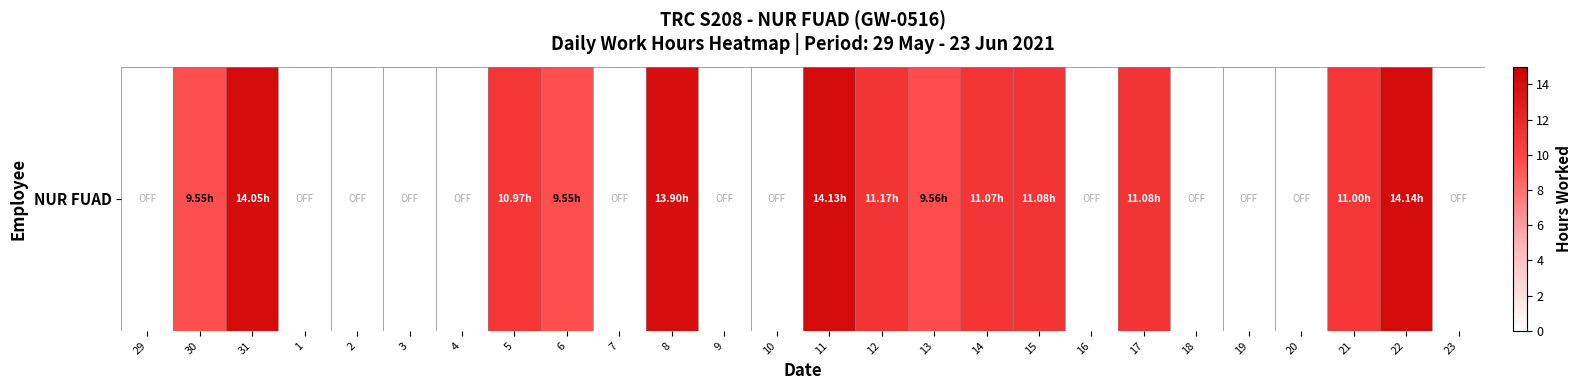

What is the change in value from 10 to 11?

+14.1